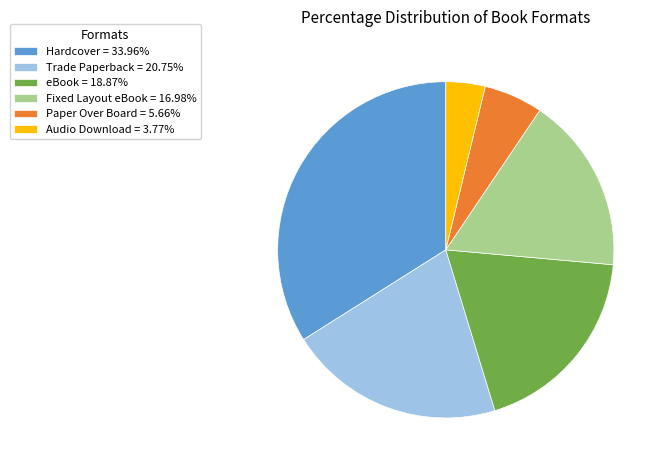

What is the ratio of the value at Hardcover to the value at Paper Over Board?

6.0